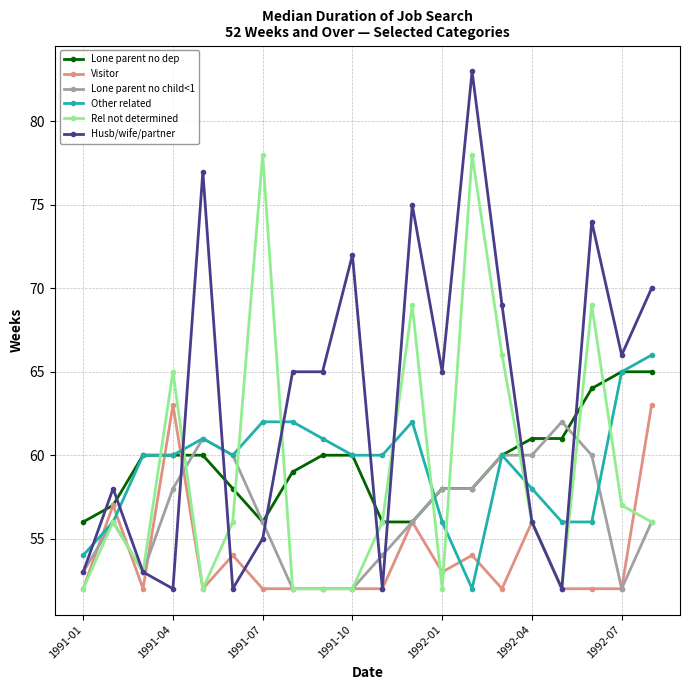

How many times do Visitor and Other related cross each other?

6